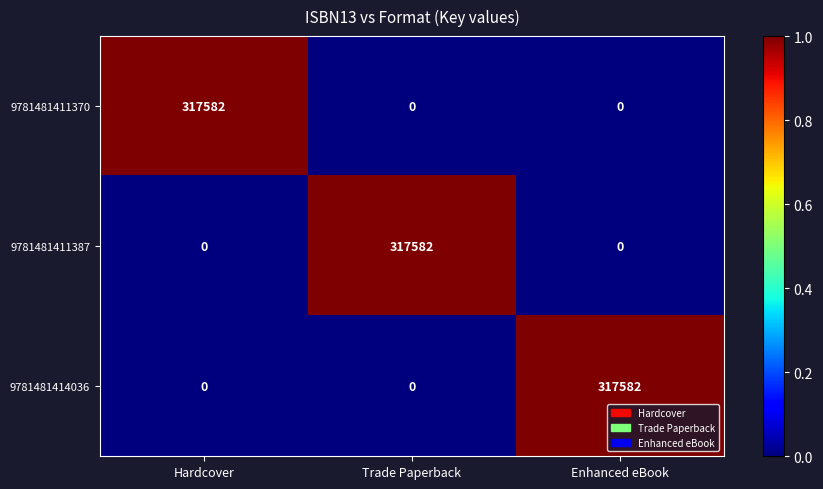

At how many categories does at least one series exceed 317052?

3